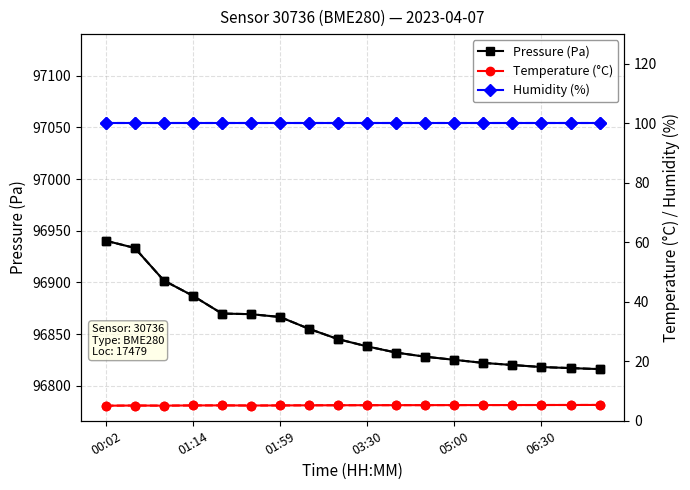

What is the value of the Temp hollow point at the 2nd from the left?

5.1